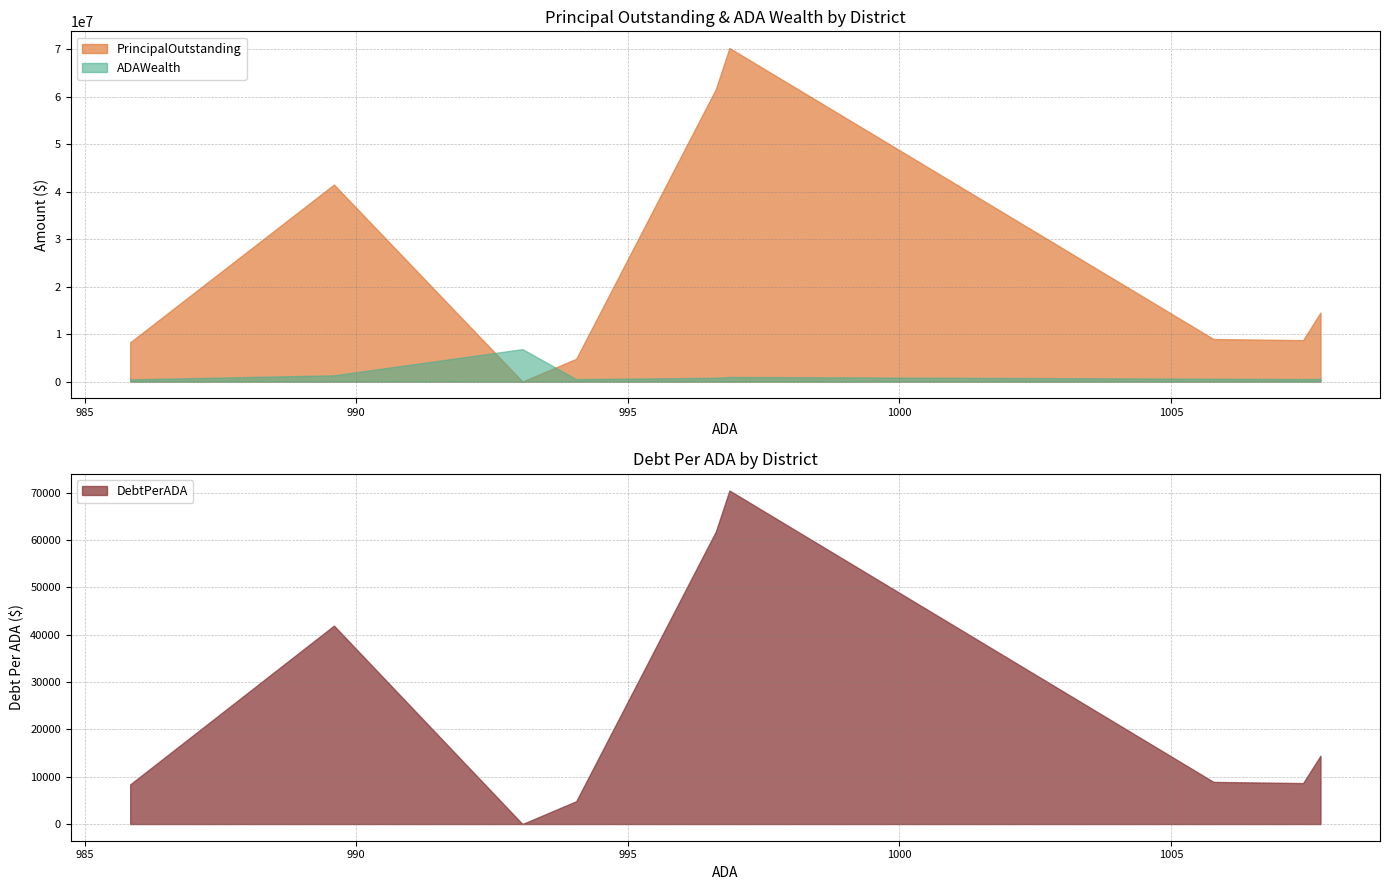

What is the maximum value for ADAWealth?

6827618.8